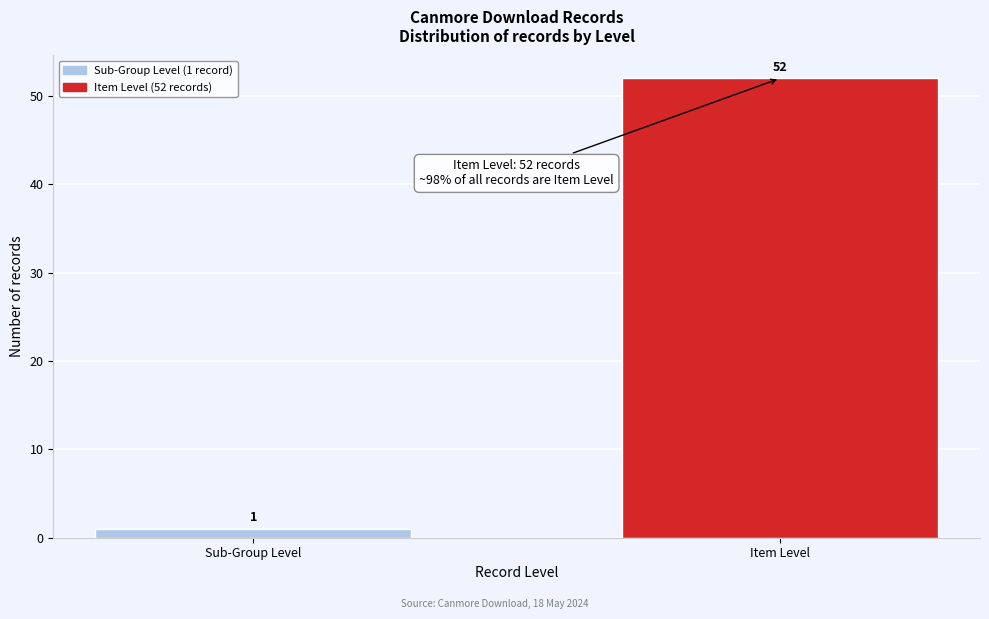

Reading left to right, extract all data points from this chart.

1	52